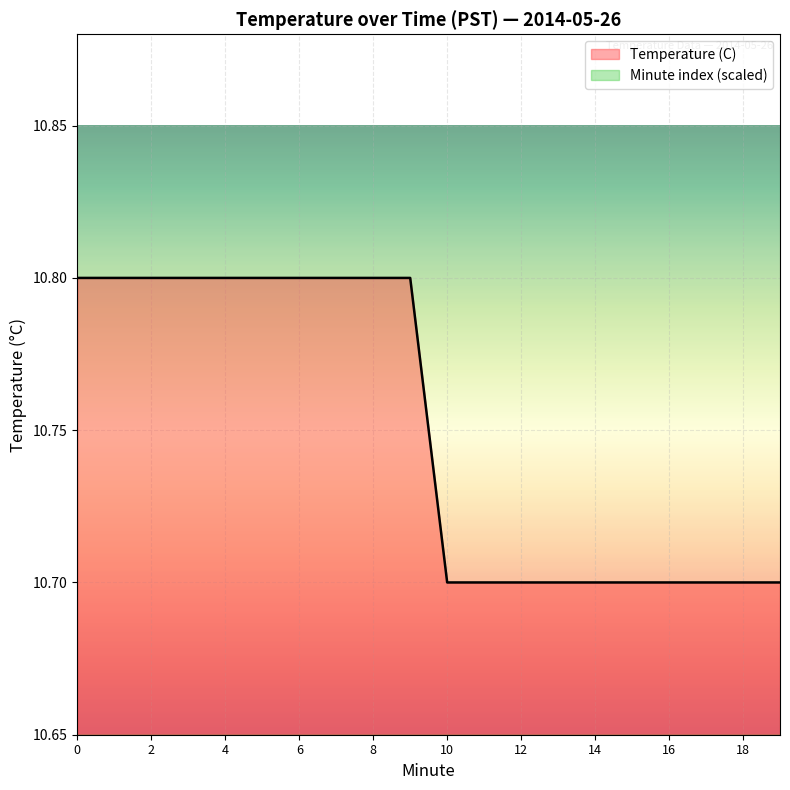

Which category has the lowest value across all series?

10